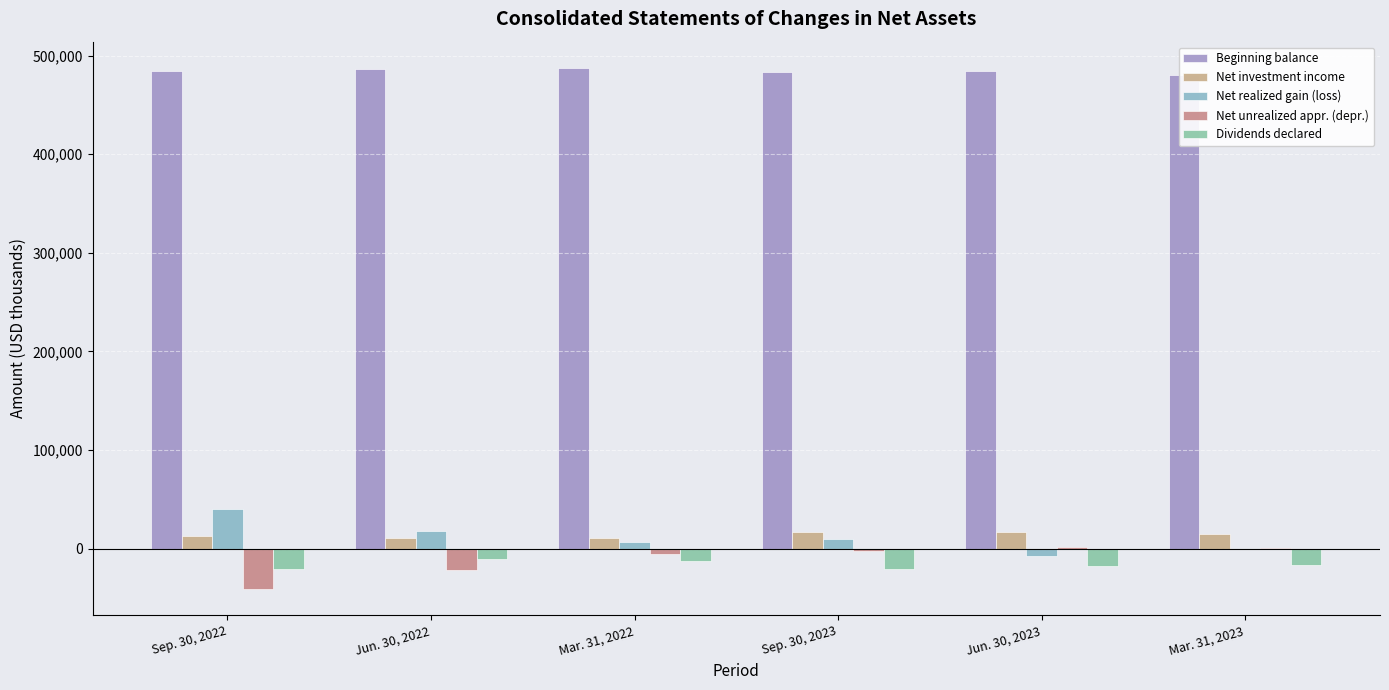

Which series changed the most between Sep. 30, 2022 and Mar. 31, 2023?

Net unrealized appr. (depr.)